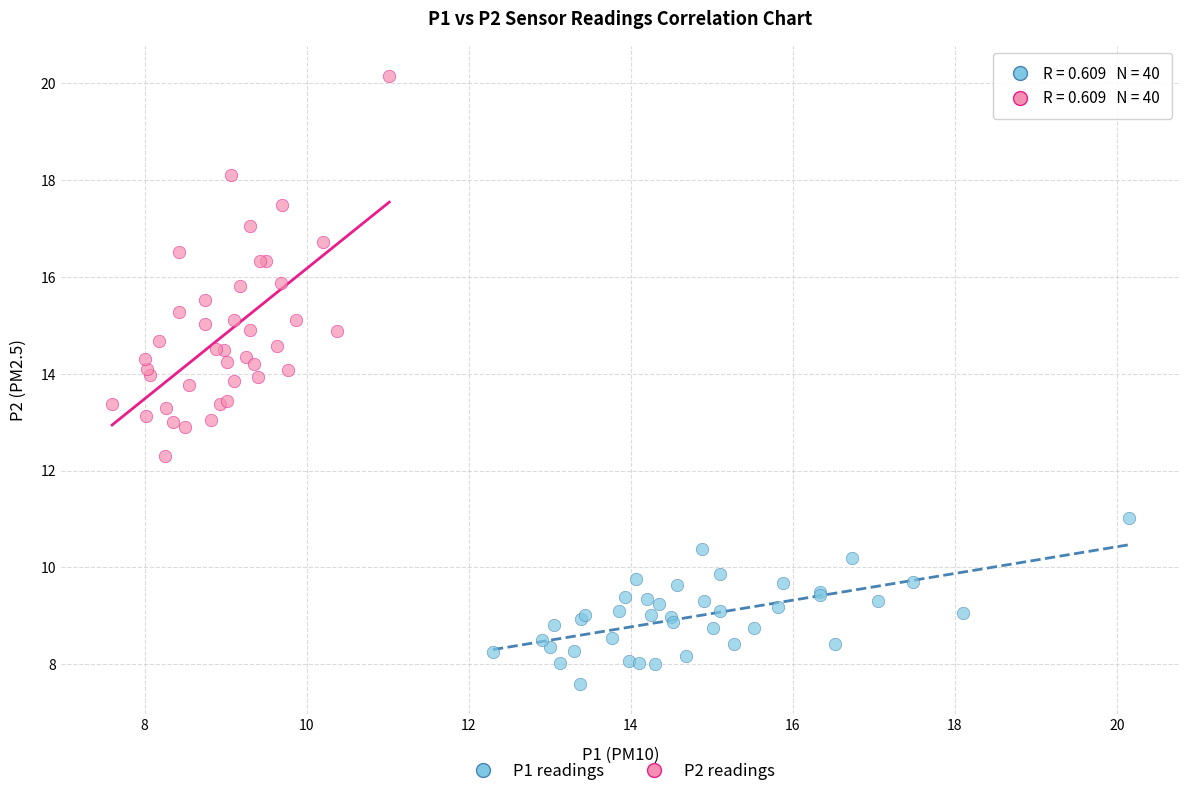

Which series reaches the maximum Y coordinate?

P2 readings